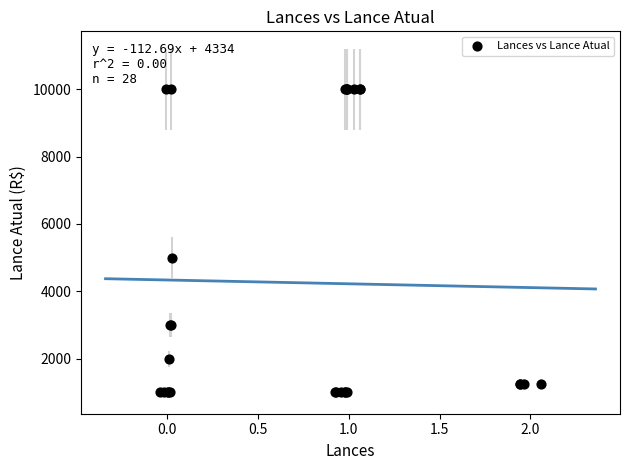

What Y value in the scatter plot is closest to 5500?

5000